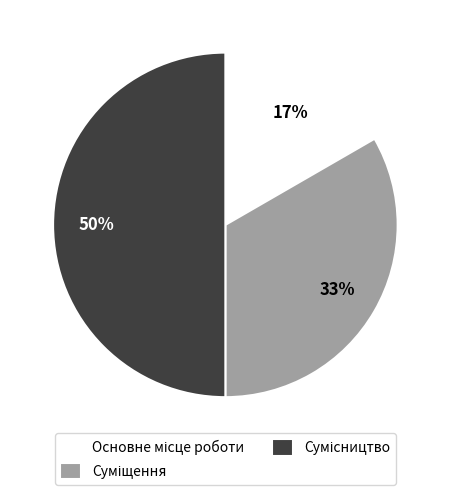

To the nearest percent, what is the difference between the largest and smallest slice percentages?

33%